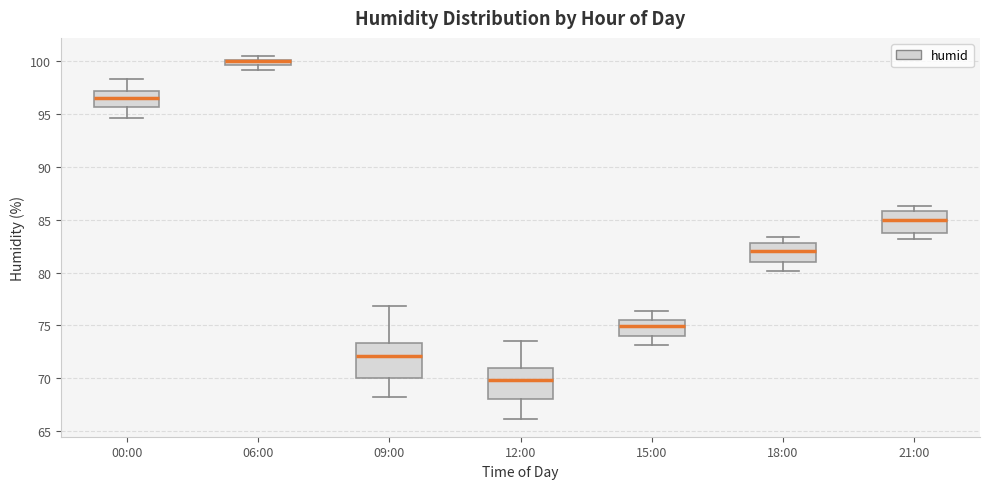

Which box has the highest median line?

06:00